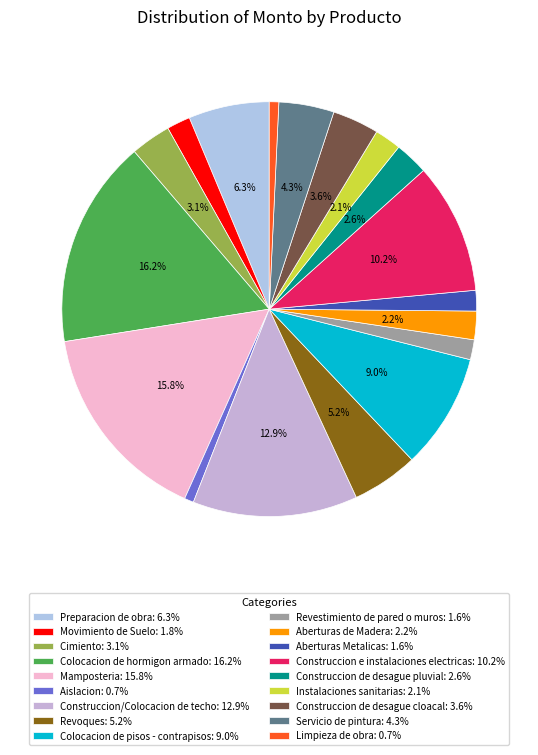

Which has a higher value, Colocacion de pisos - contrapisos or Instalaciones sanitarias?

Colocacion de pisos - contrapisos